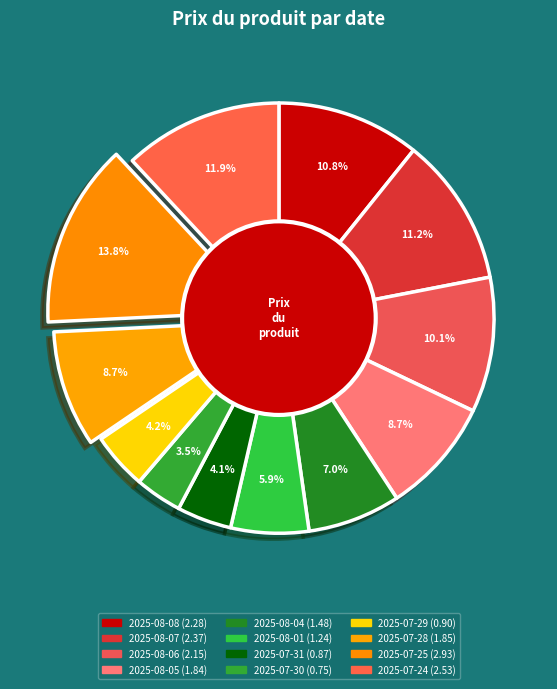

Does 2025-07-25 represent more than half of the total?

No